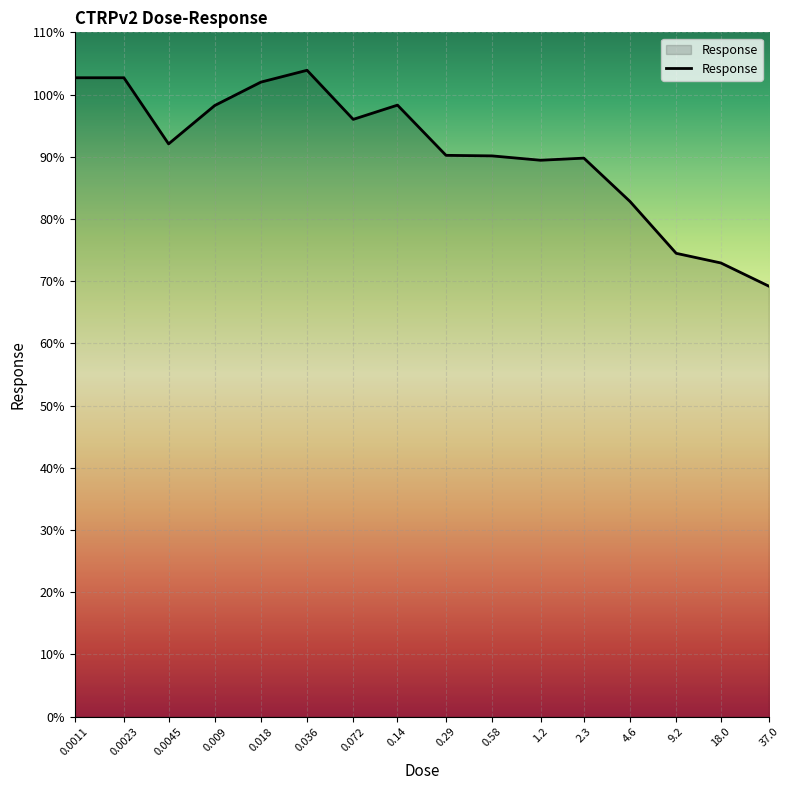

Is it true that the value at 0.0011 is 102.7?

True